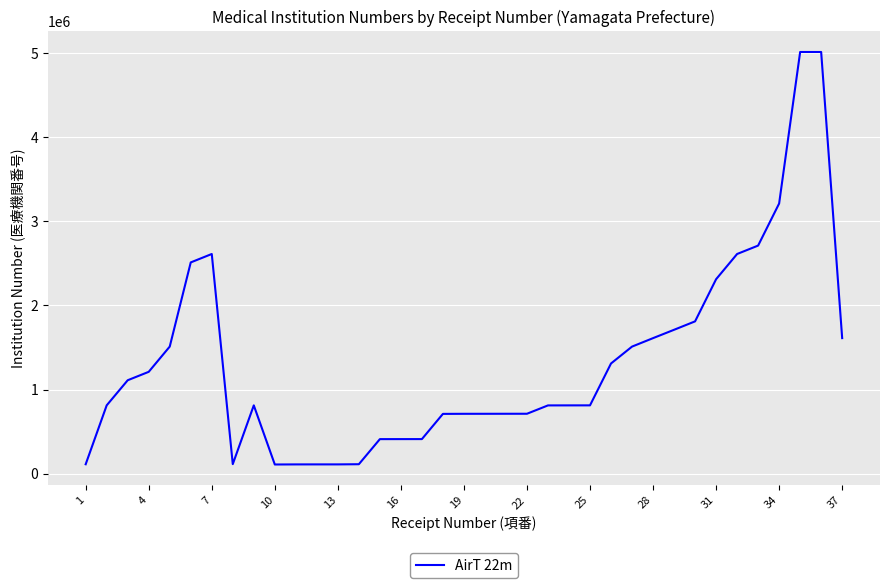

What is the maximum value shown in the chart?

5010022